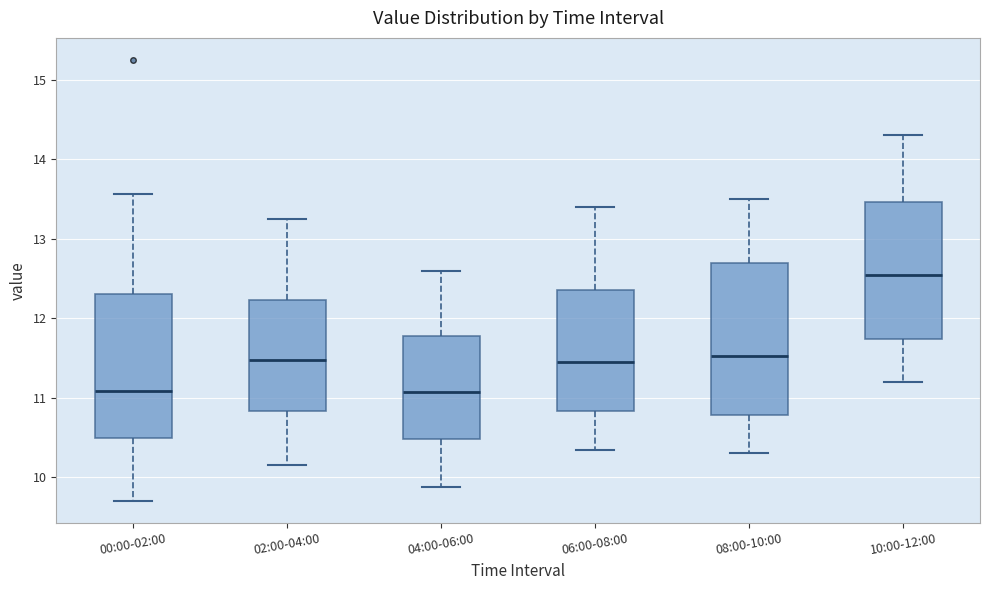

Where is the upper edge of the box for 10:00-12:00 on the y-axis? The values are not printed on the chart, so give them approximately, as read against the axis.

13.5